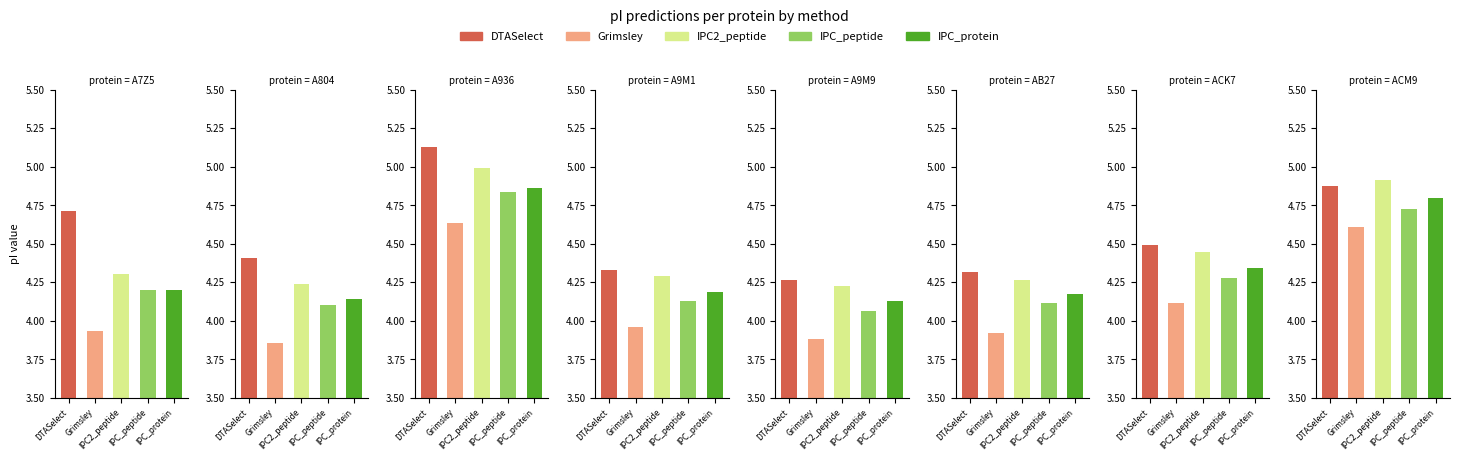

Are the bars horizontal?

No